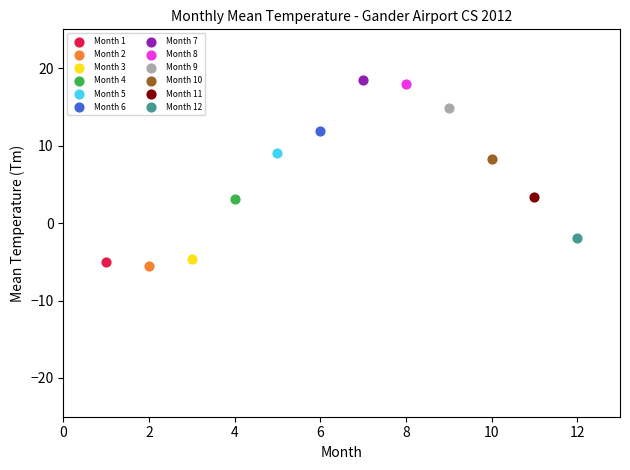

What are all the series names shown in the legend?

Month 1, Month 2, Month 3, Month 4, Month 5, Month 6, Month 7, Month 8, Month 9, Month 10, Month 11, Month 12